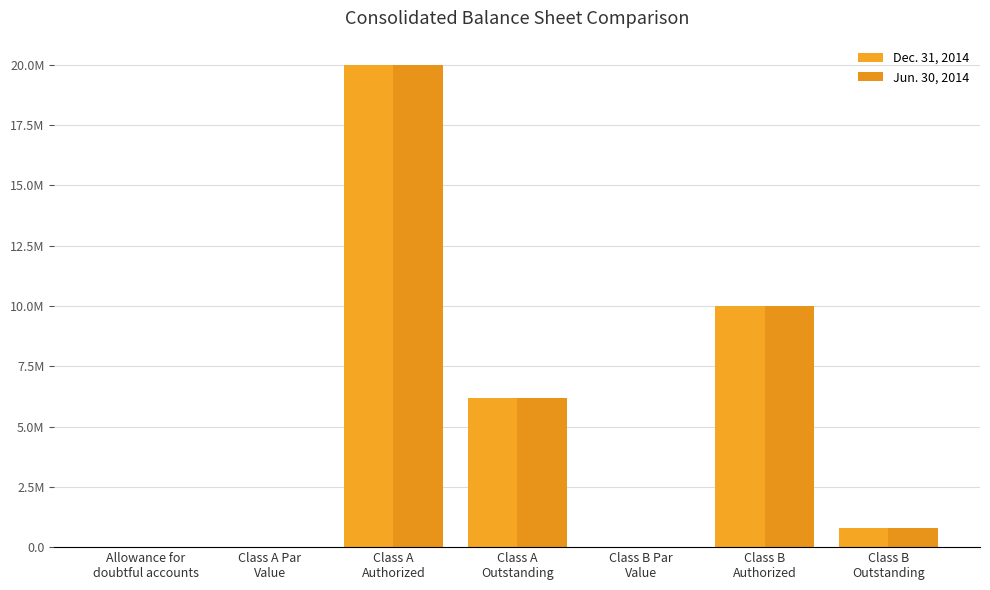

What are all the series names shown in the legend?

Dec. 31, 2014, Jun. 30, 2014